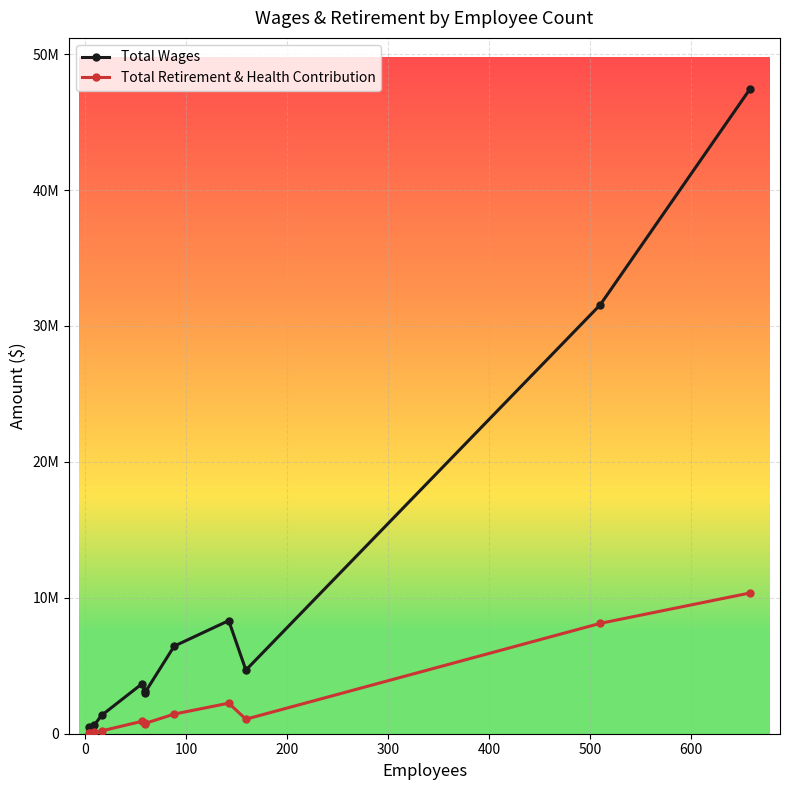

What is the value of the Total Retirement & Health Contribution point at the 11th from the left?

8119828